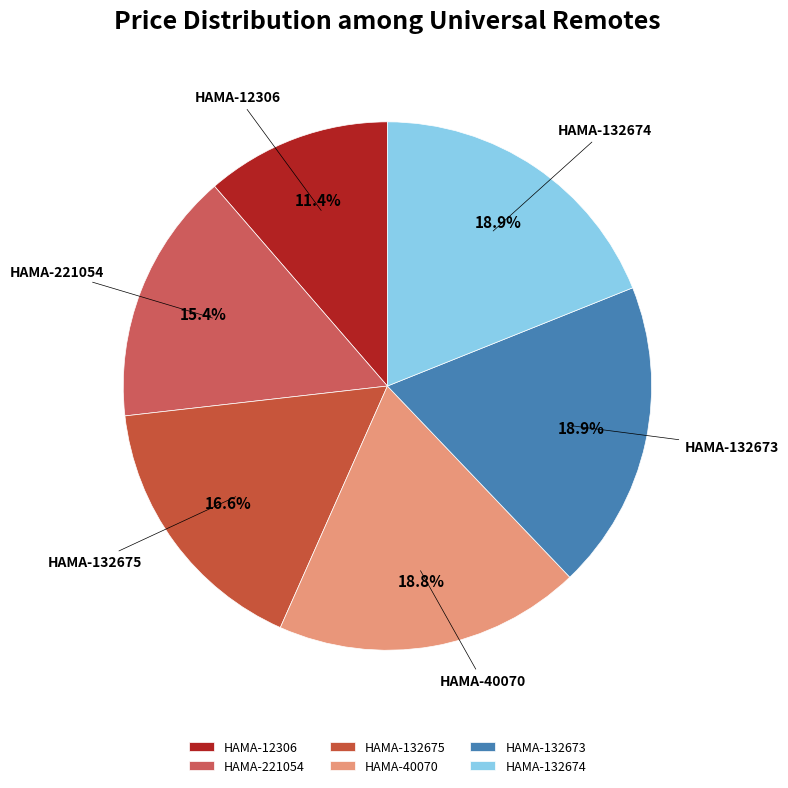

What is the total percentage of HAMA-12306 and HAMA-132674?

30.3%